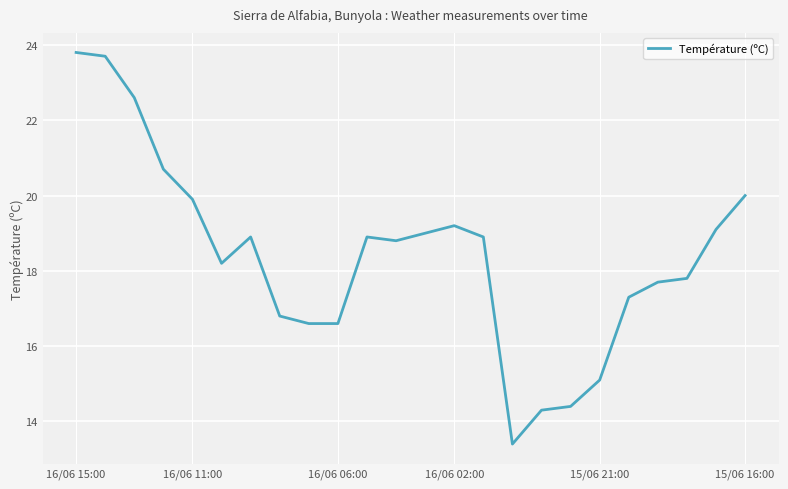

True or false: the data has more than 2 interior local peaks.

True